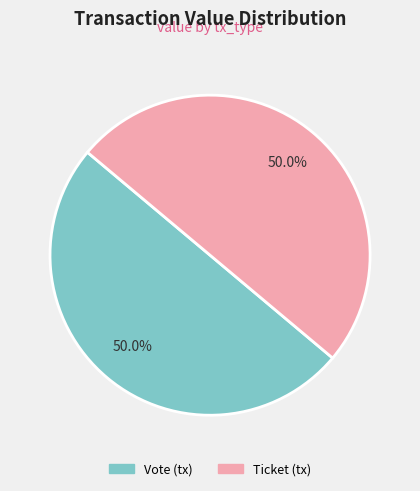

What percentage is NOT represented by Ticket?

50.0%